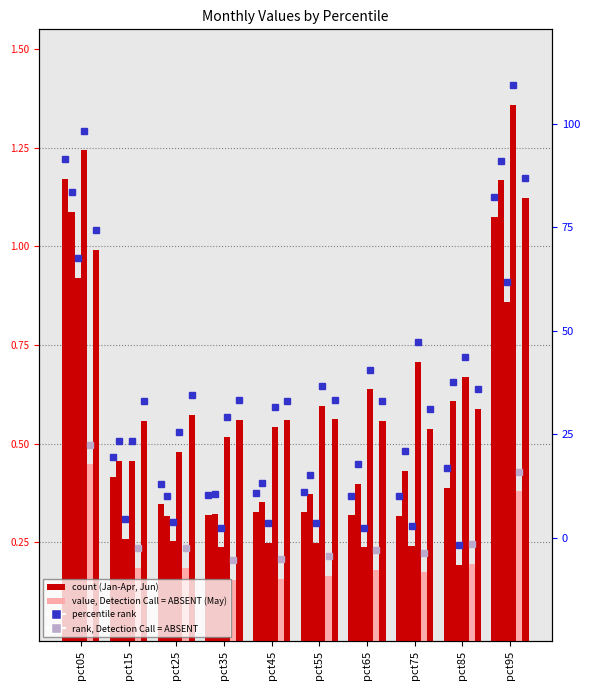

What is the maximum value for Jun?

1.1